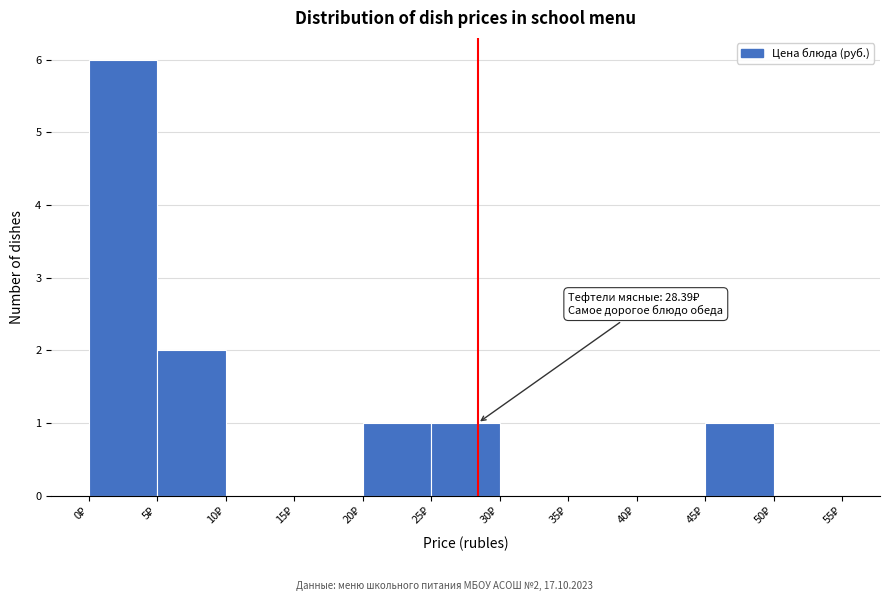

Over which range of the x-axis is the bar tallest?

0 to 5